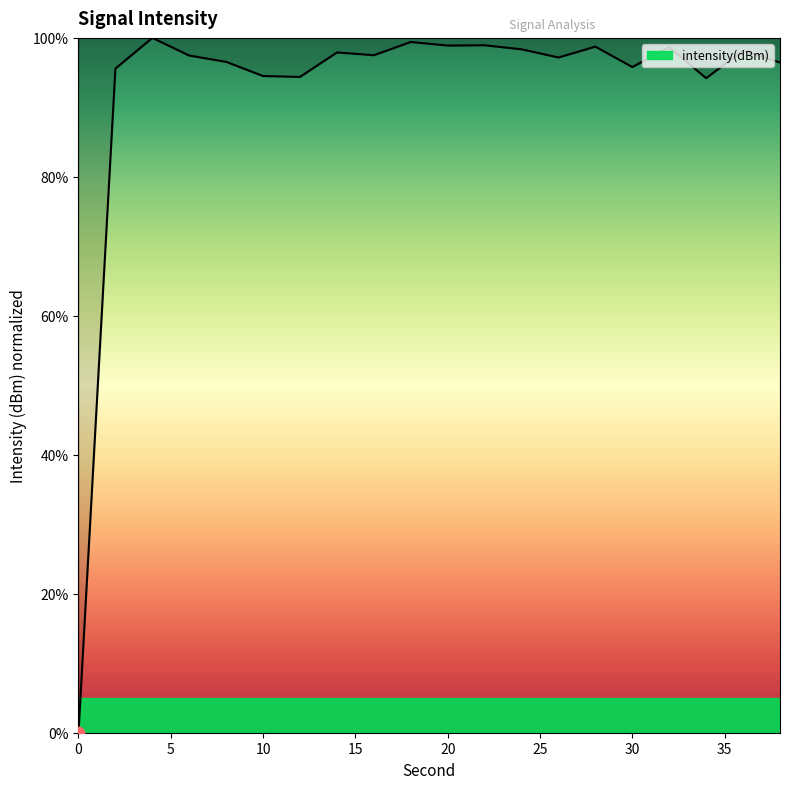

What is the difference between the maximum and minimum values?

100.0